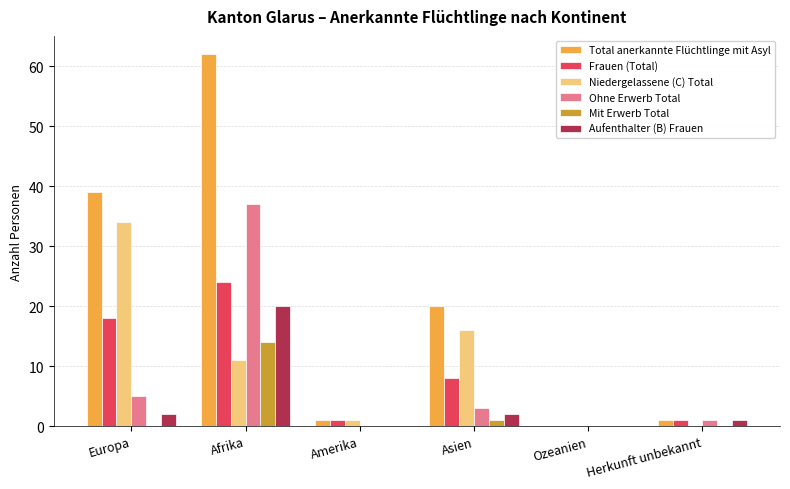

What are all the series names shown in the legend?

Total anerkannte Flüchtlinge mit Asyl, Frauen (Total), Niedergelassene (C) Total, Ohne Erwerb Total, Mit Erwerb Total, Aufenthalter (B) Frauen